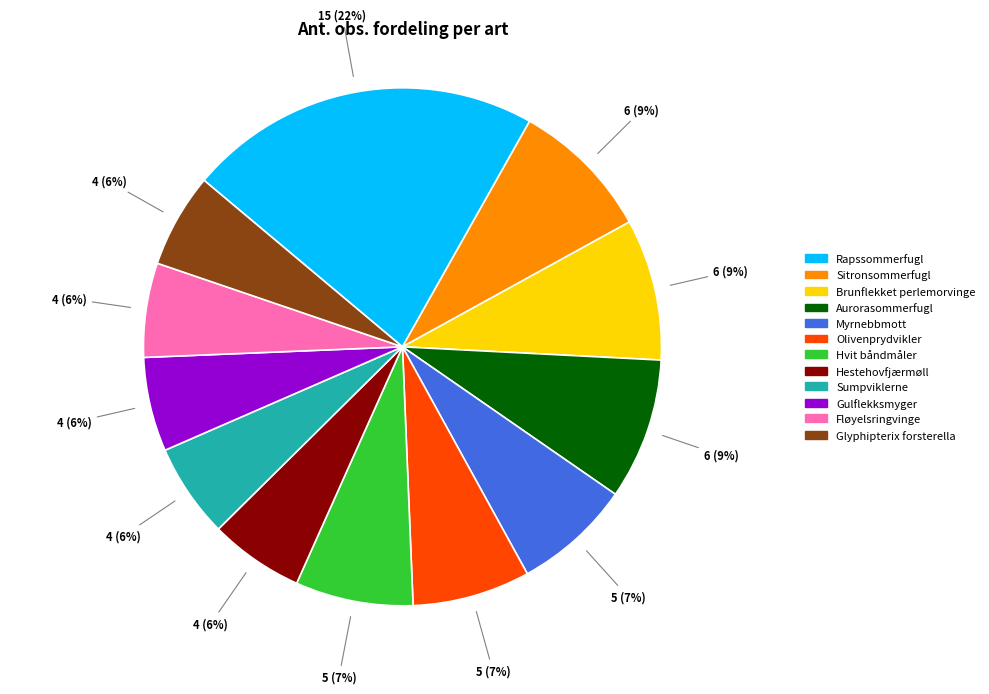

Does Glyphipterix forsterella account for over 50% of the chart?

No